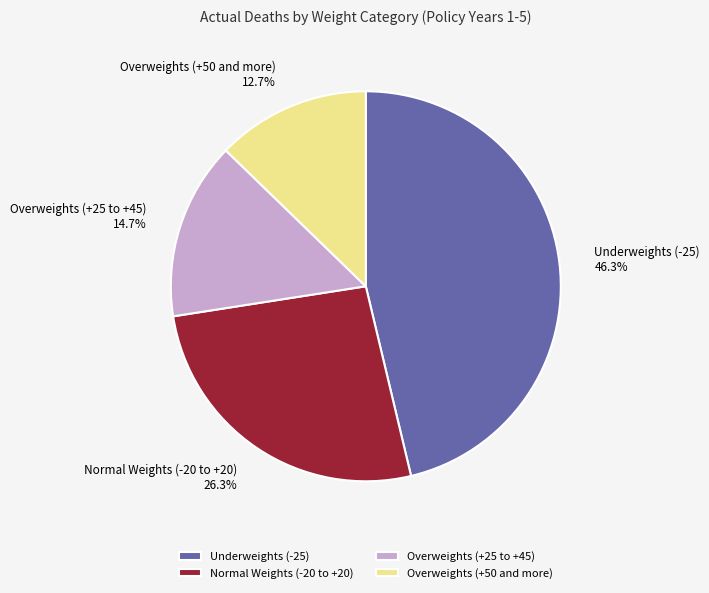

What percentage is the Normal Weights (-20 to +20) slice, to the nearest percent?

26%